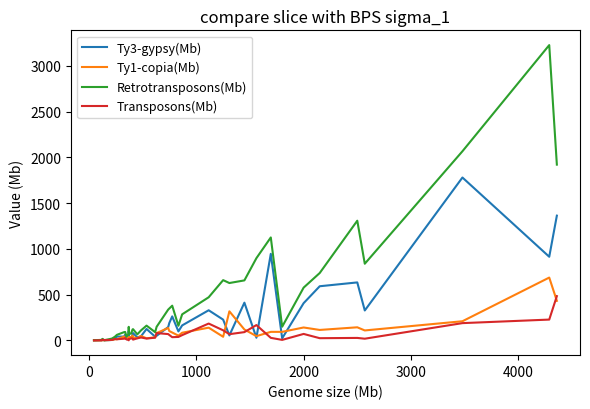

After their last crossing, which series has the higher values: Ty1-copia(Mb) or Ty3-gypsy(Mb)?

Ty3-gypsy(Mb)